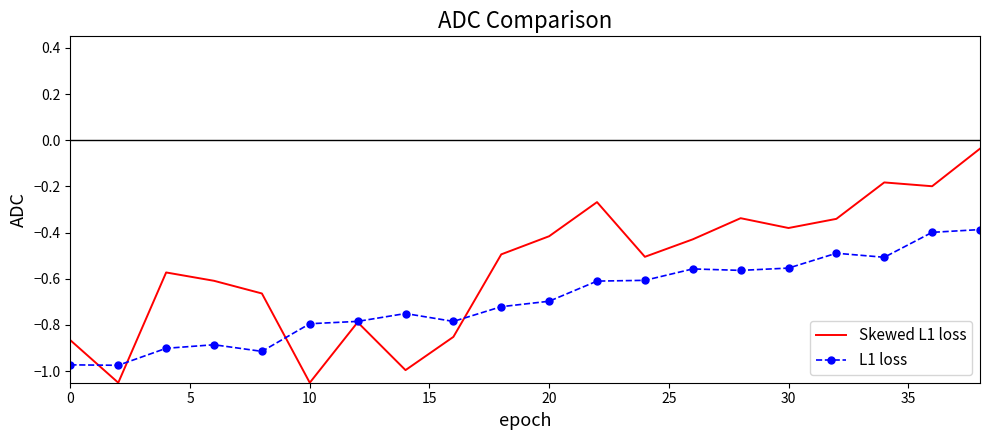

True or false: L1 loss has more than 2 interior local peaks.

True